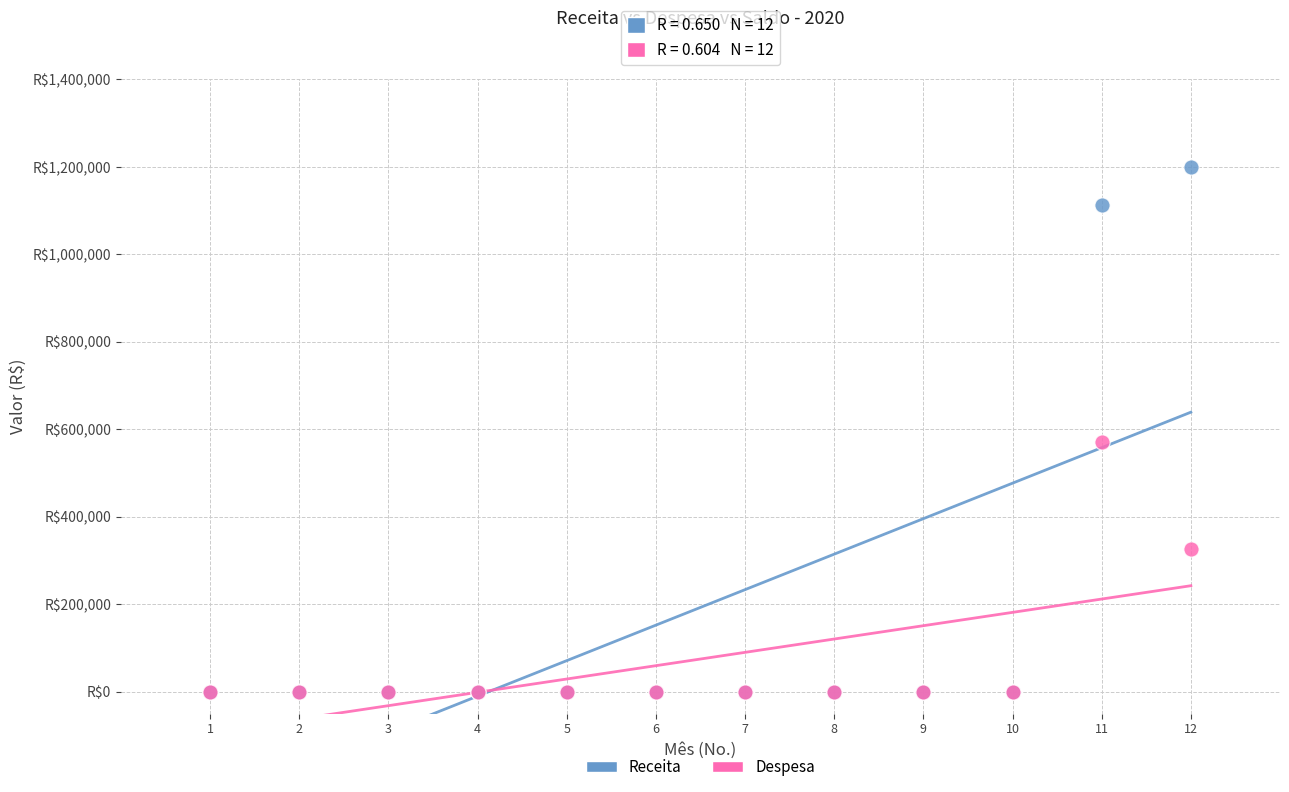

What are all the series names shown in the legend?

Receita, Despesa